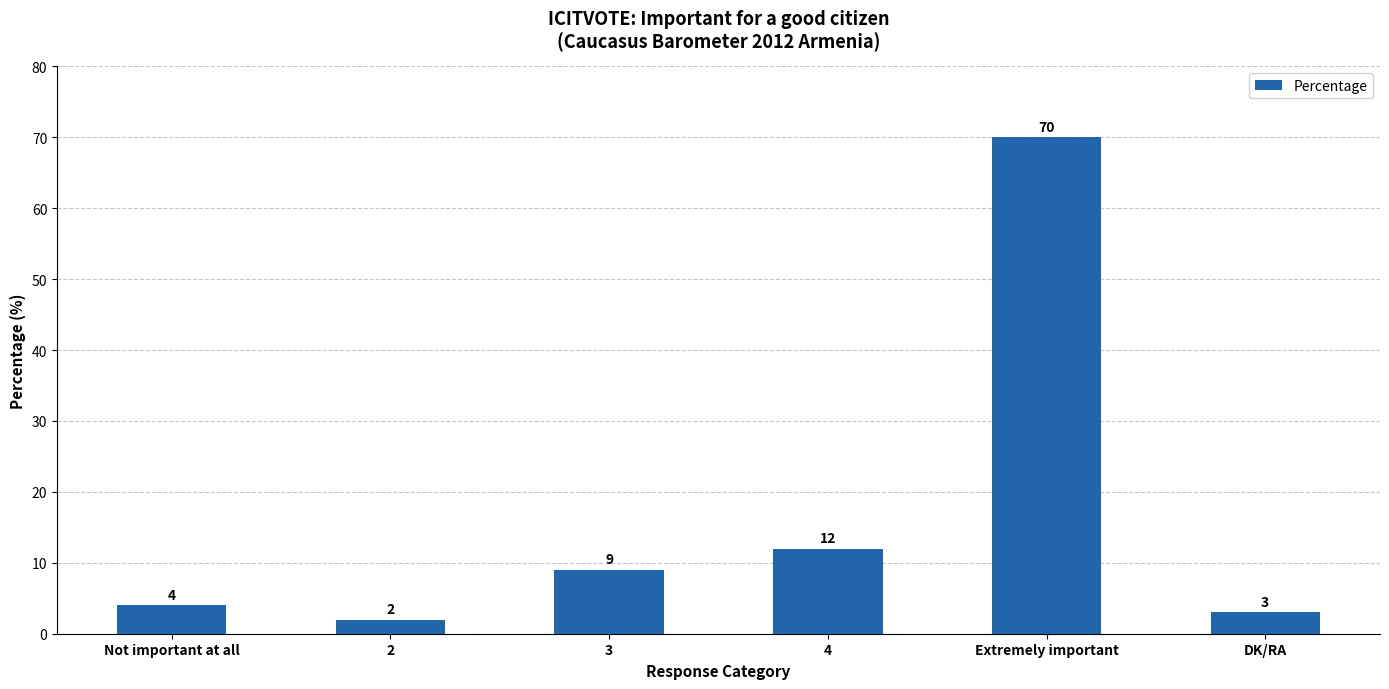

How many bars are there in total?

6